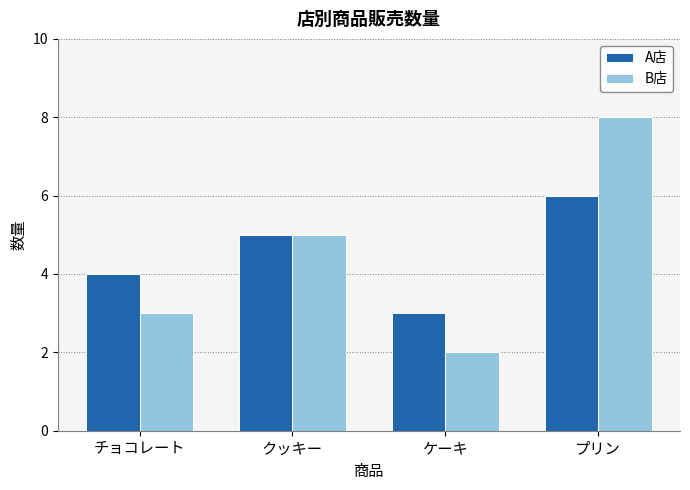

What is the total value across all series at プリン?

14